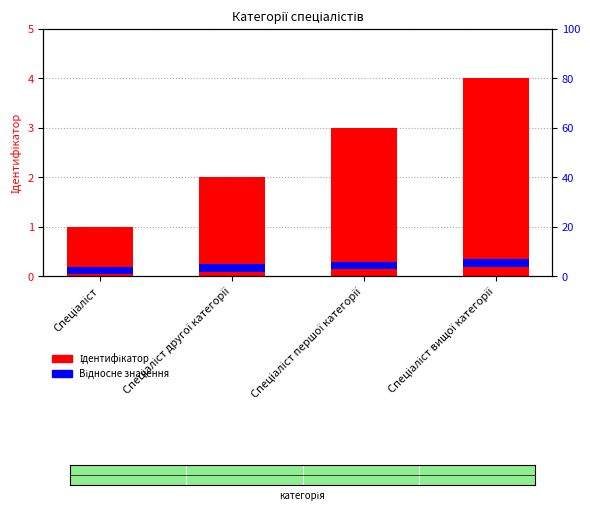

List the series in order of their overall mean, highest first.

Відносне значення, Ідентифікатор